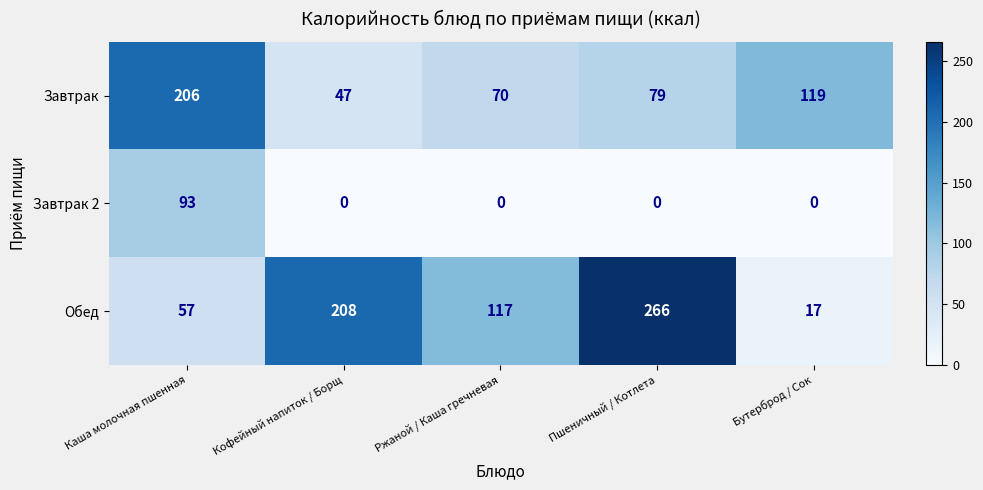

What is the difference between the Завтрак values at Ржаной / Каша гречневая and Бутерброд / Сок?

49